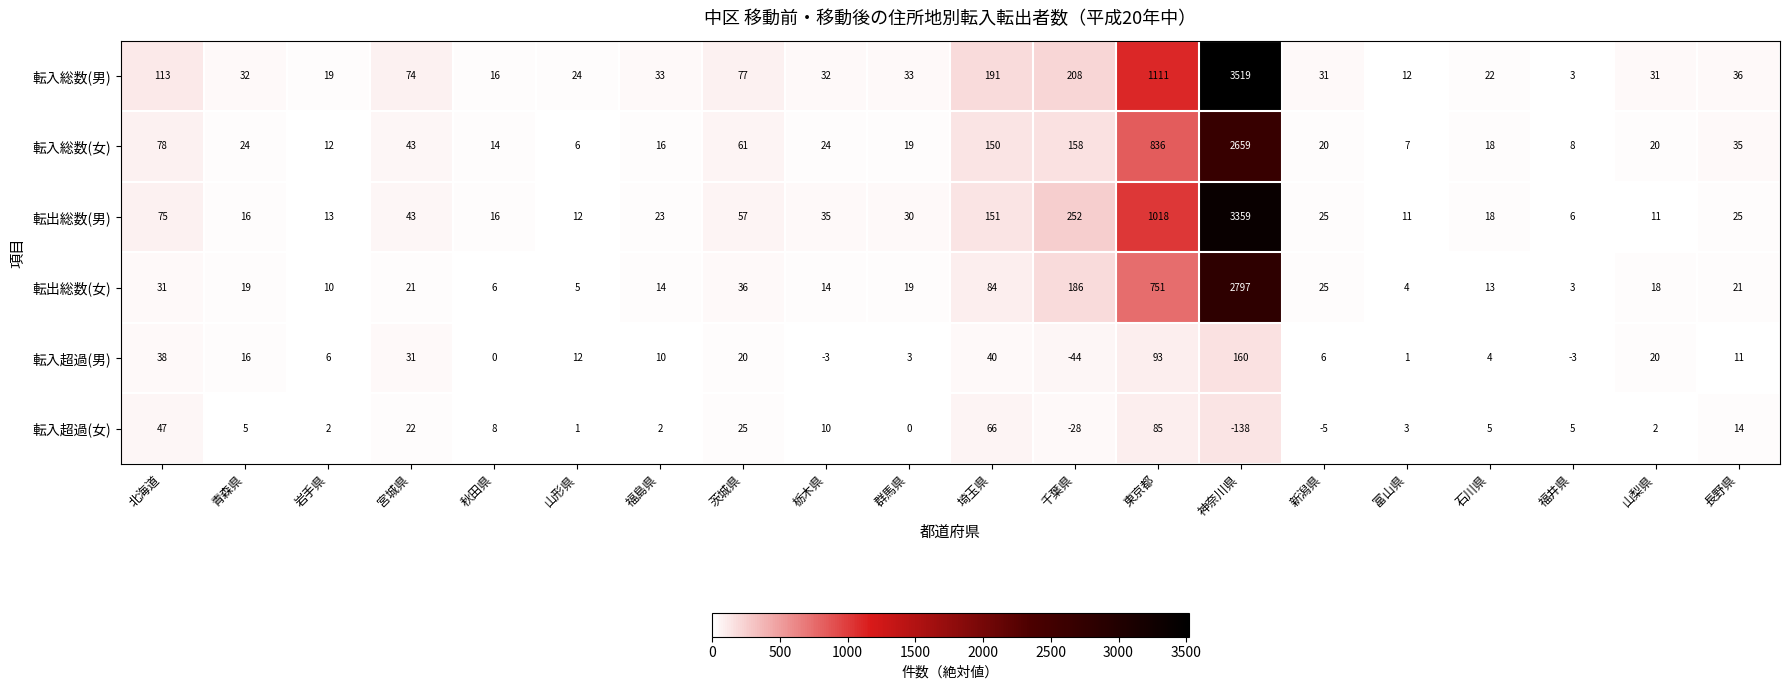

Where is 転入総数(女) nearest to the value 1332?

東京都